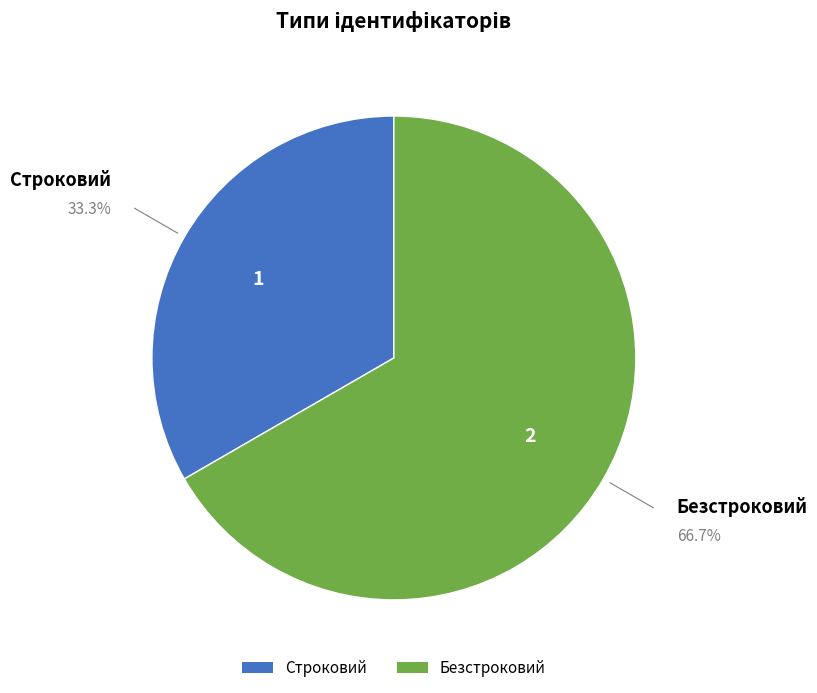

Is the sum of Безстроковий and Строковий greater than half?

Yes